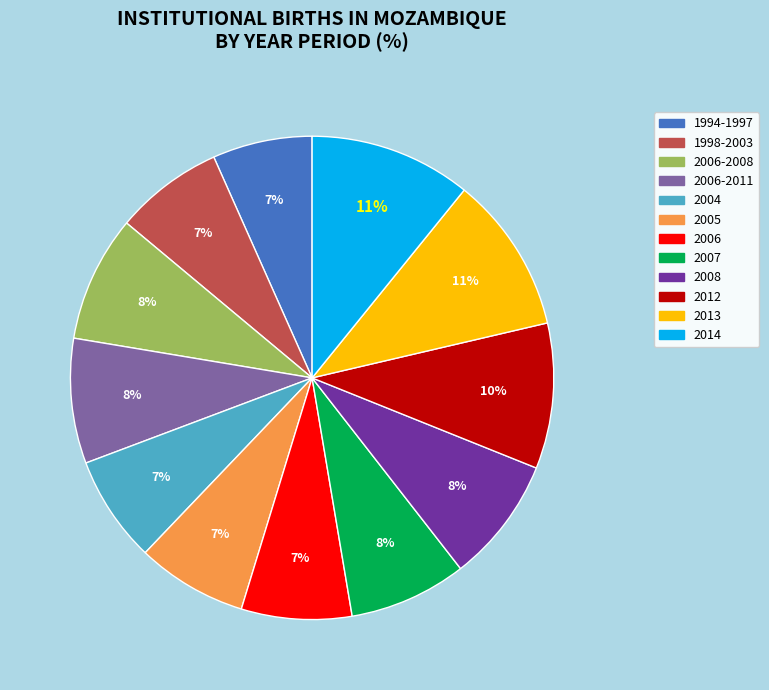

How many segments does this pie chart have?

12